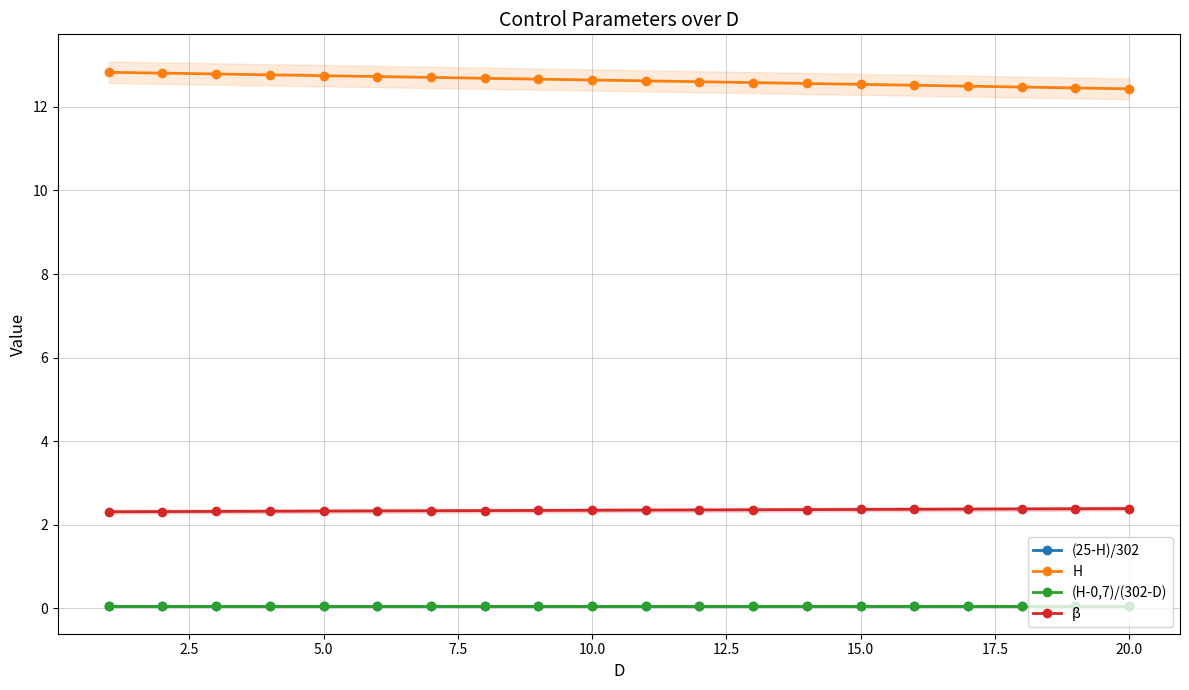

What is the sum of all (25-H)/302 values?

0.8